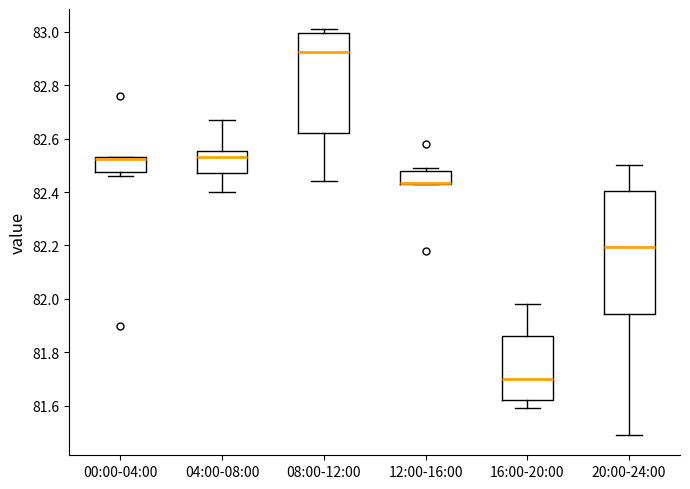

Reading left to right, read every box against the y-axis: the position of its median line, the range the box covers, and the ends of its whiskers. The values are not printed on the chart, so give them approximately, as read against the axis.

00:00-04:00: median 82.52 (drawn on the box's upper edge), box 82.48 to 82.54, whiskers 82.46 to 82.54
04:00-08:00: median 82.54, box 82.48 to 82.56, whiskers 82.40 to 82.68
08:00-12:00: median 82.92, box 82.62 to 83.00, whiskers 82.44 to 83.02
12:00-16:00: median 82.44 (drawn on the box's lower edge), box 82.44 to 82.48, whiskers 82.44 to 82.50
16:00-20:00: median 81.70, box 81.62 to 81.86, whiskers 81.60 to 81.98
20:00-24:00: median 82.20, box 81.94 to 82.40, whiskers 81.50 to 82.50